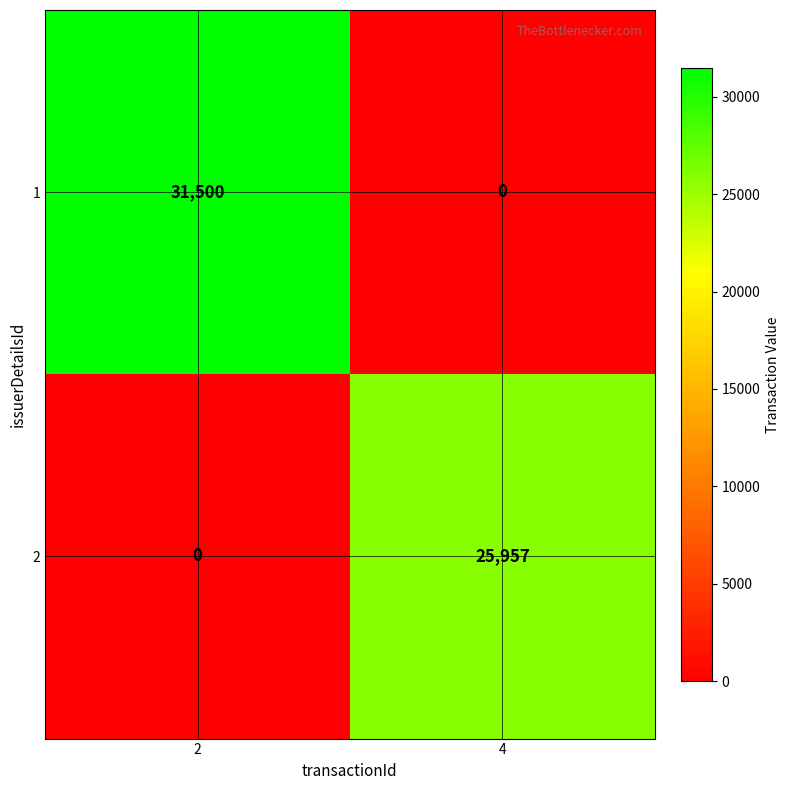

What is the difference between the maximum and minimum values in the 1 series?

31500